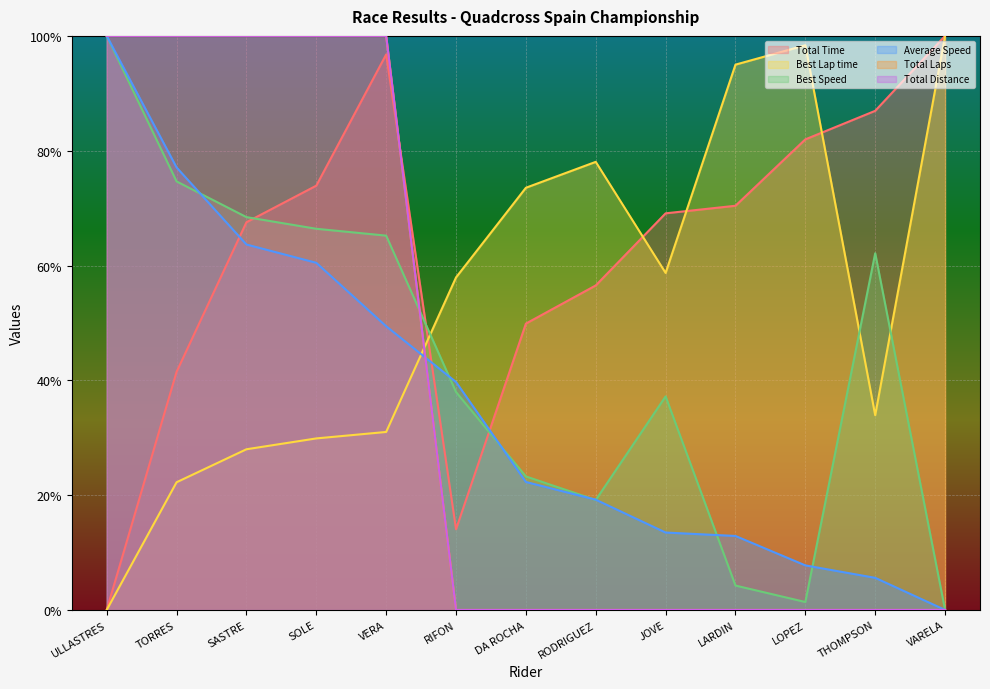

Reading left to right, extract all data points from this chart.

Total Time: 0.0	41.5	67.5	73.9	96.8	14.0	49.9	56.5	69.1	70.4	82.0	86.9	100.0
Best Lap time: 0.0	22.2	28.0	29.9	31.0	57.9	73.5	78.1	58.7	95.0	98.4	33.9	100.0
Best Speed: 100.0	74.6	68.4	66.4	65.2	38.0	23.3	19.2	37.2	4.2	1.4	62.1	0.0
Average Speed: 100.0	77.1	63.7	60.5	49.4	39.7	22.3	19.2	13.5	12.9	7.8	5.6	0.0
Total Laps: 100.0	100.0	100.0	100.0	100.0	0.0	0.0	0.0	0.0	0.0	0.0	0.0	0.0
Total Distance: 100.0	100.0	100.0	100.0	100.0	0.0	0.0	0.0	0.0	0.0	0.0	0.0	0.0